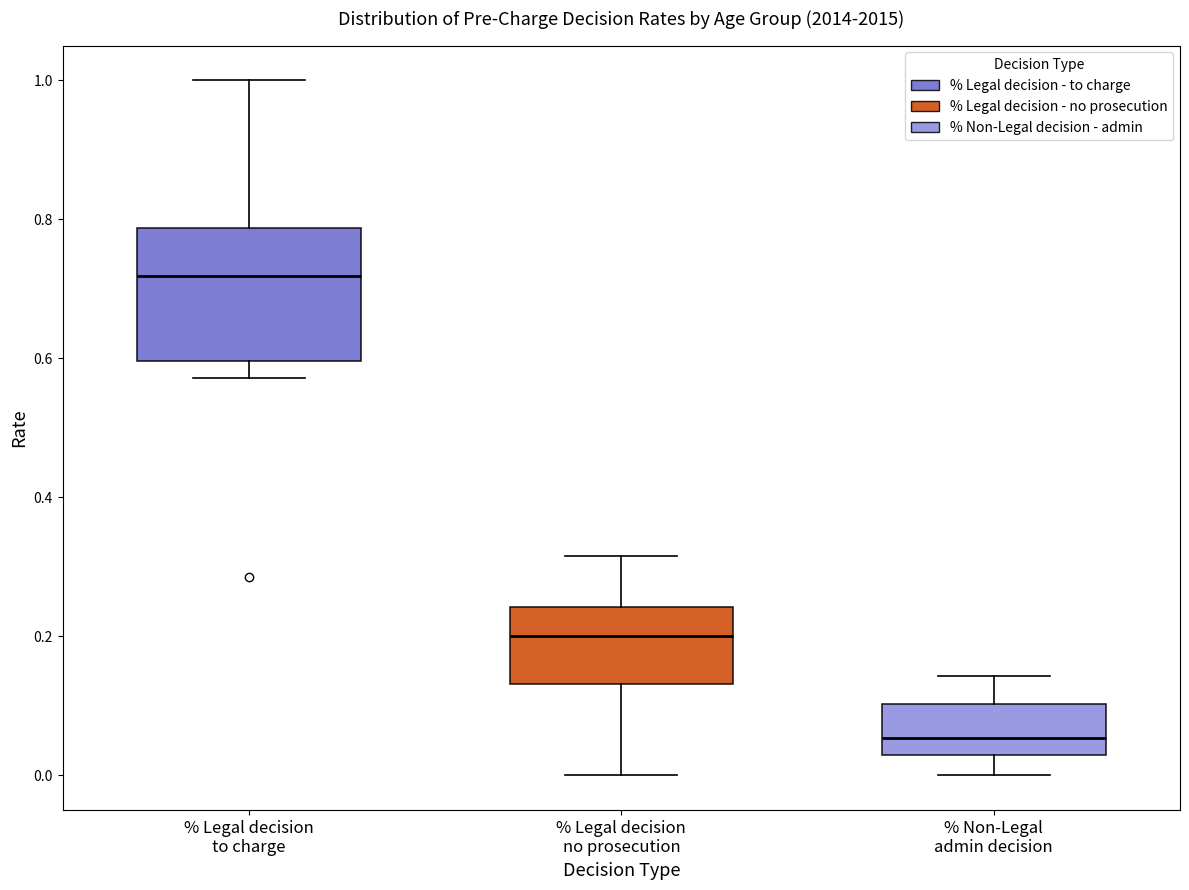

Reading left to right, read every box against the y-axis: the position of its median line, the range the box covers, and the ends of its whiskers. The values are not printed on the chart, so give them approximately, as read against the axis.

% Legal decision to charge: median 0.72, box 0.60 to 0.78, whiskers 0.58 to 1.00
% Legal decision no prosecution: median 0.20, box 0.14 to 0.24, whiskers 0.00 to 0.32
% Non-Legal admin decision: median 0.06, box 0.02 to 0.10, whiskers 0.00 to 0.14